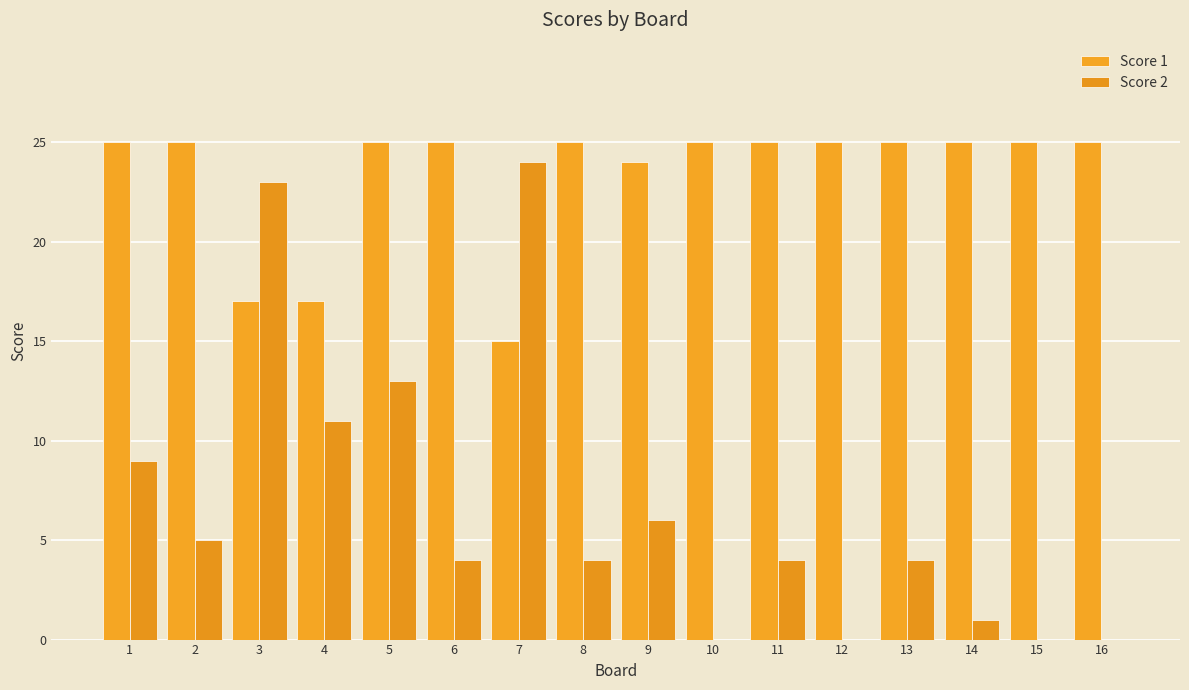

How many categories are shown in the chart?

16